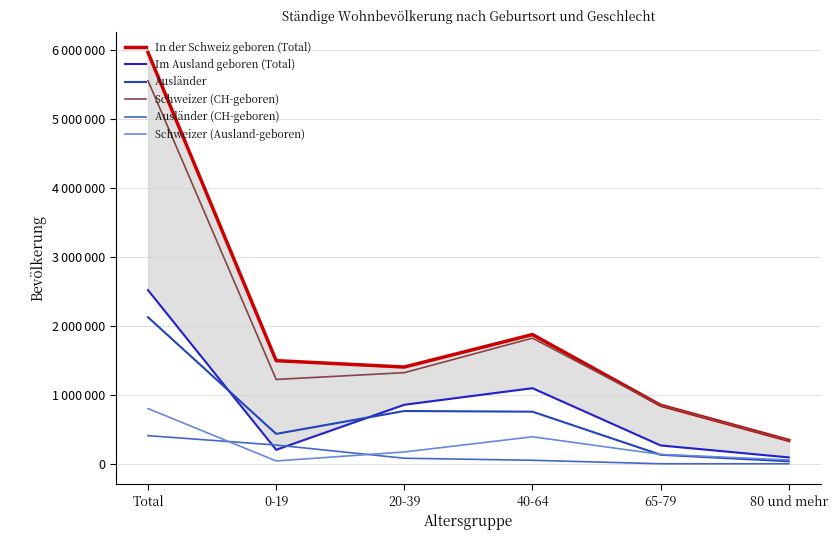

Reading left to right, extract all data points from this chart.

In der Schweiz geboren (Total): Total=5965062	0-19=1496671	20-39=1404020	40-64=1874874	65-79=848898	80 und mehr=340599
Im Ausland geboren (Total): Total=2519068	0-19=203823	20-39=857128	40-64=1097249	65-79=267131	80 und mehr=93737
Ausländer: Total=2126392	0-19=434666	20-39=766272	40-64=756612	65-79=131569	80 und mehr=37273
Schweizer (CH-geboren): Total=5556371	0-19=1223825	20-39=1322360	40-64=1822991	65-79=847526	80 und mehr=339669
Ausländer (CH-geboren): Total=408691	0-19=272846	20-39=81660	40-64=51883	65-79=1372	80 und mehr=930
Schweizer (Ausland-geboren): Total=801367	0-19=42003	20-39=172516	40-64=392520	65-79=136934	80 und mehr=57394